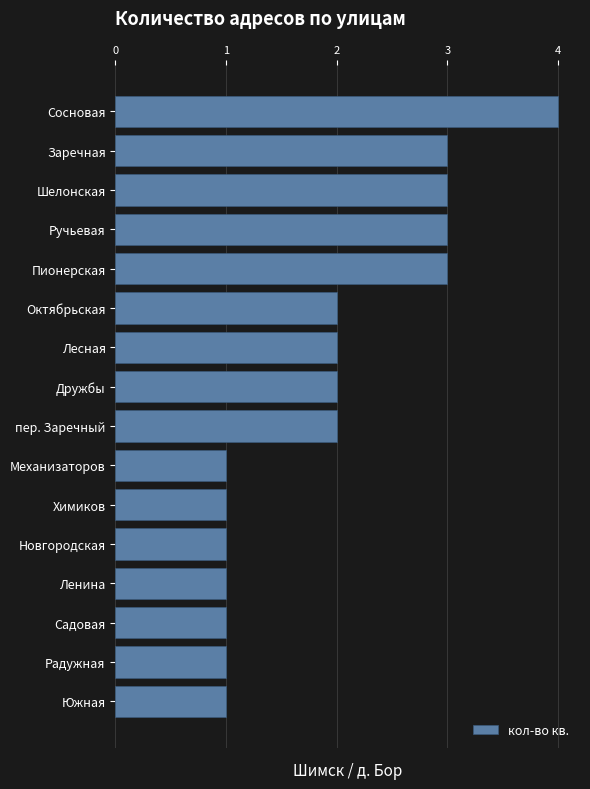

Which category has the highest value across all series?

Сосновая